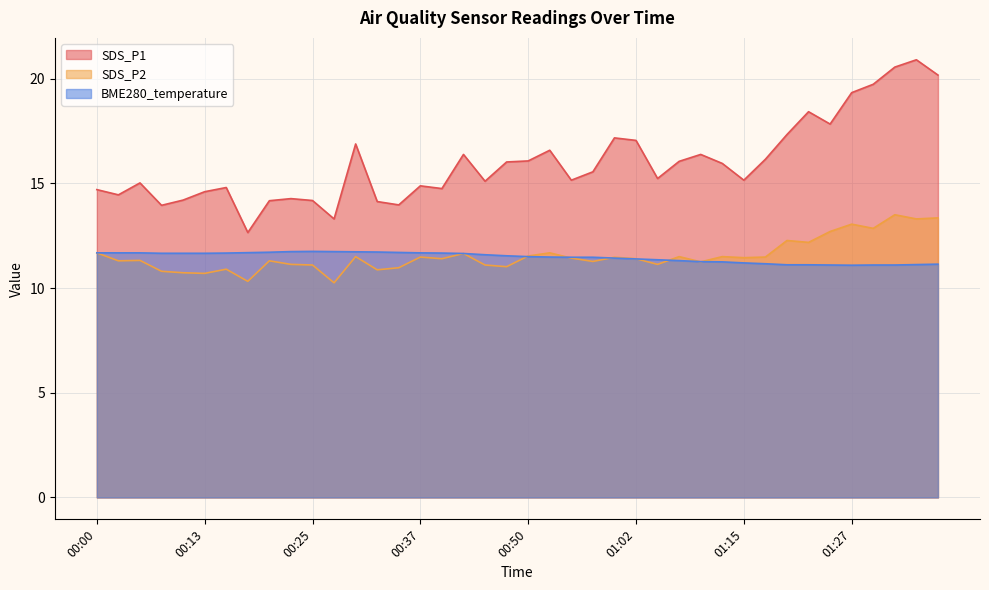

What is the value of the SDS_P2 point at the 10th from the left?

11.1